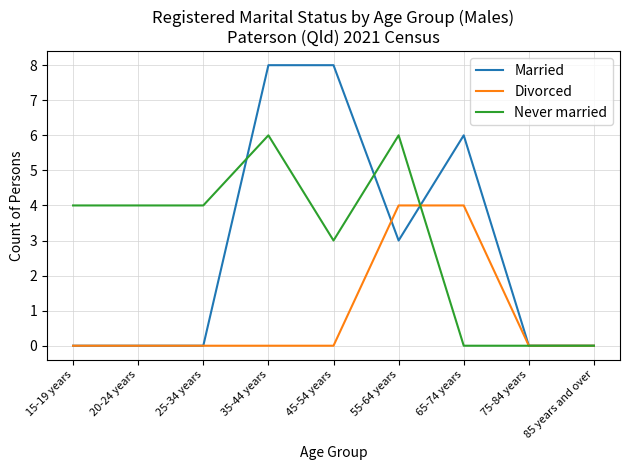

Rank the series at 55-64 years from lowest to highest value.

Married, Divorced, Never married